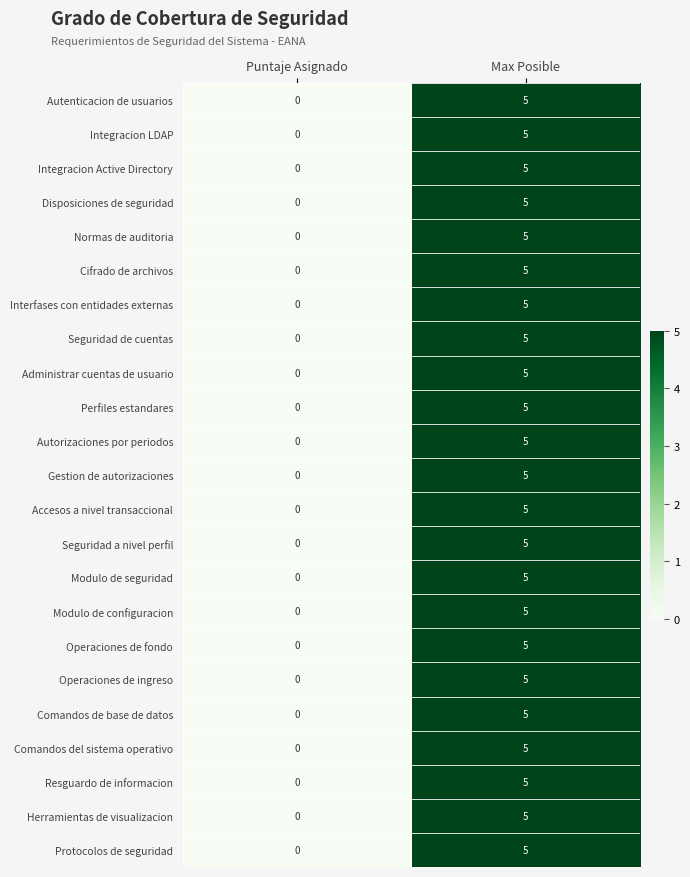

The Comandos del sistema operativo series shows 3 at Max Posible. True or false?

False